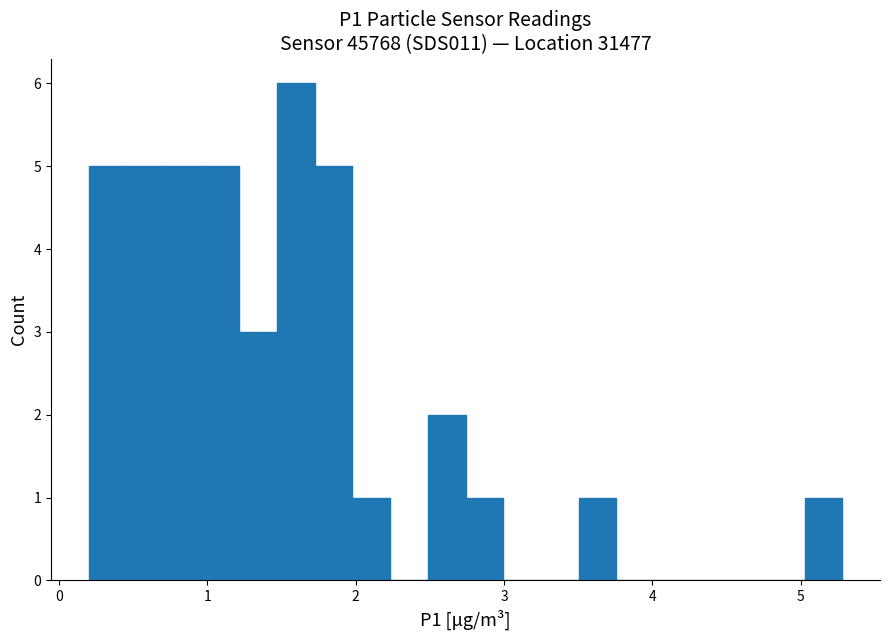

Around what value on the x-axis is the tallest bar? Give the approximate position of its centre, as read against the axis.

1.6